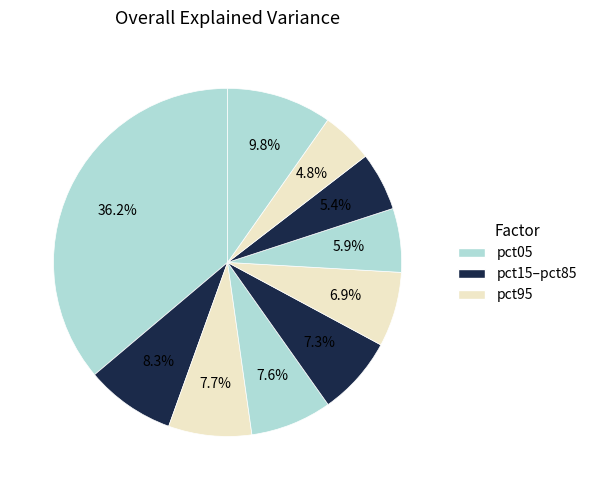

To the nearest percent, what is the difference between the largest and smallest slice percentages?

31%